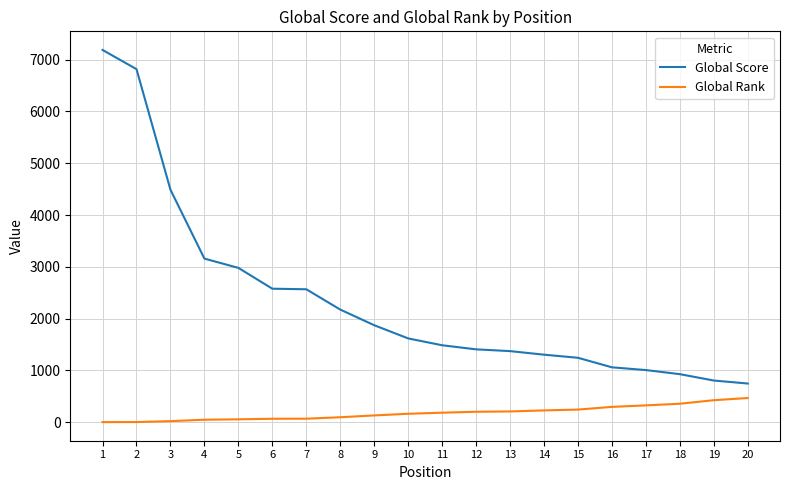

What is the difference between the second highest and minimum values in the Global Score series?

6070